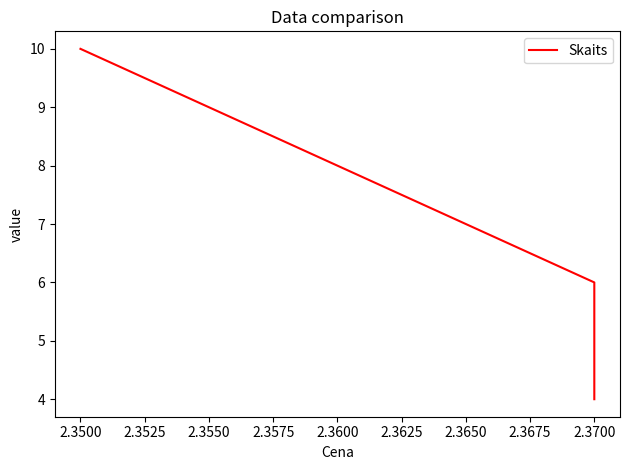

What is the difference between the second highest and minimum values?

2